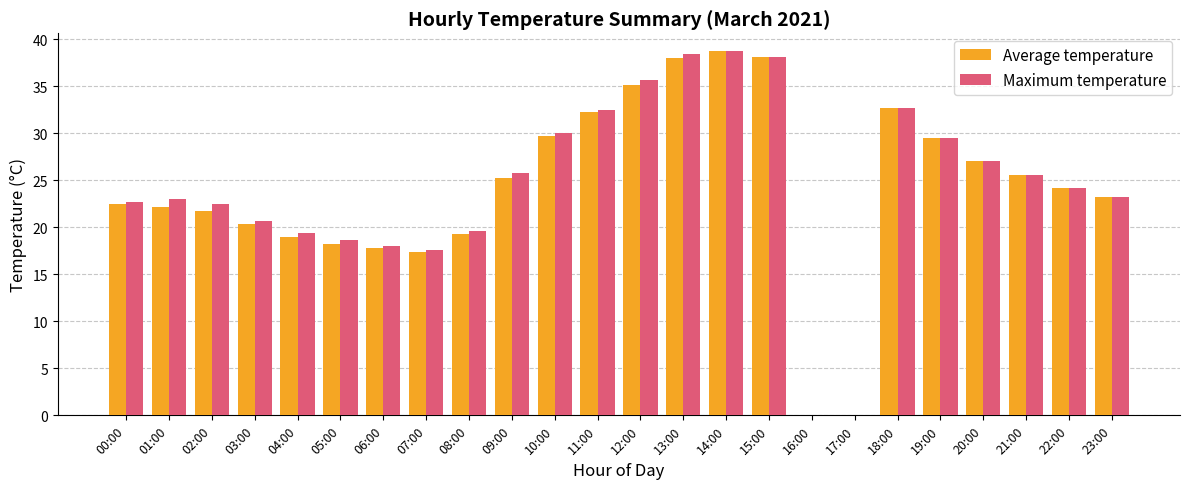

Does the chart contain stacked bars?

No